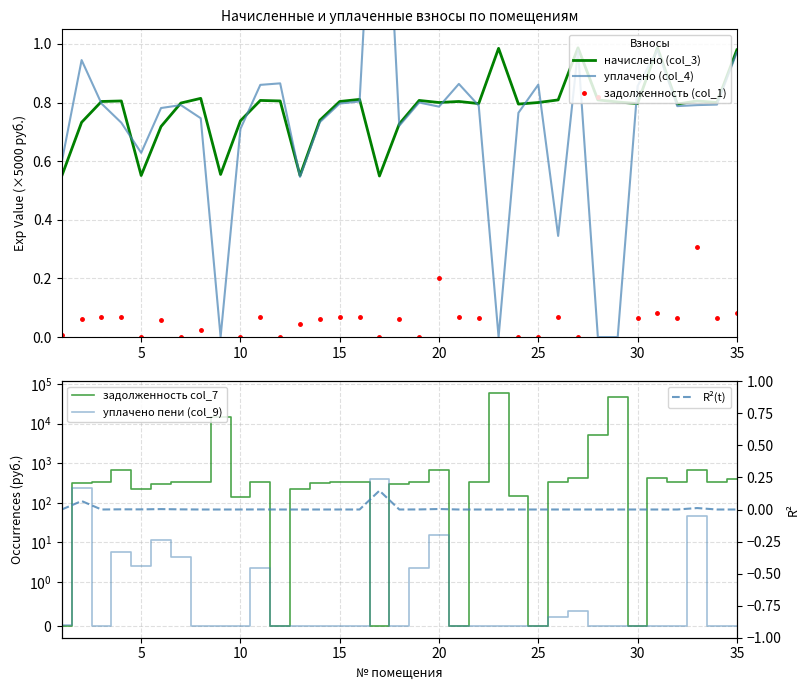

Is it true that начислено (col_3) equals 0.8 at 30?

True